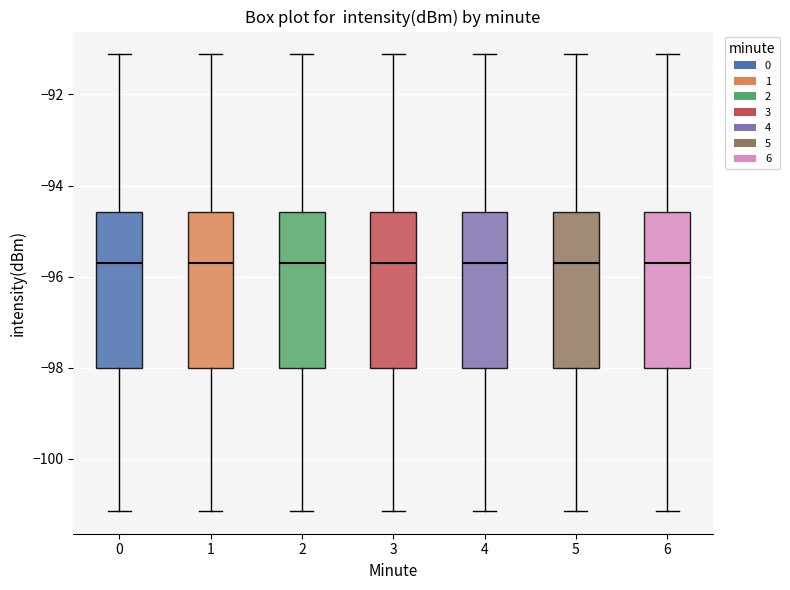

Reading left to right, transcribe this box plot: for each box, give where its median line is, the range the box spans, and where its two whiskers end, as read against the y-axis. The values are not printed on the chart, so give them approximately, as read against the axis.

0: median -95.6, box -98.0 to -94.6, whiskers -101.2 to -91.2
1: median -95.6, box -98.0 to -94.6, whiskers -101.2 to -91.2
2: median -95.6, box -98.0 to -94.6, whiskers -101.2 to -91.2
3: median -95.6, box -98.0 to -94.6, whiskers -101.2 to -91.2
4: median -95.6, box -98.0 to -94.6, whiskers -101.2 to -91.2
5: median -95.6, box -98.0 to -94.6, whiskers -101.2 to -91.2
6: median -95.6, box -98.0 to -94.6, whiskers -101.2 to -91.2